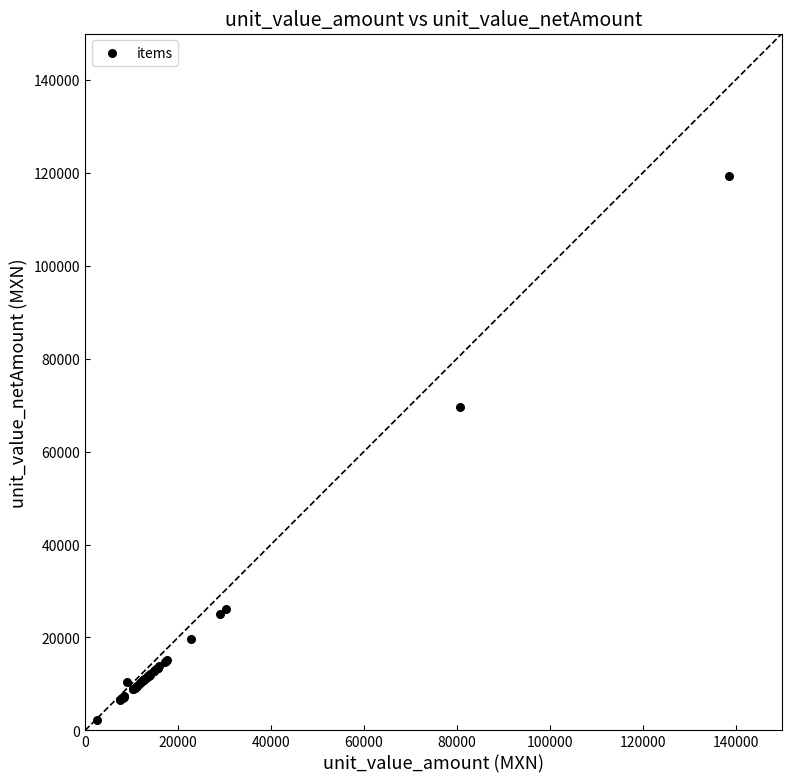

What Y value in the scatter plot is closest to 60818?

69626.0